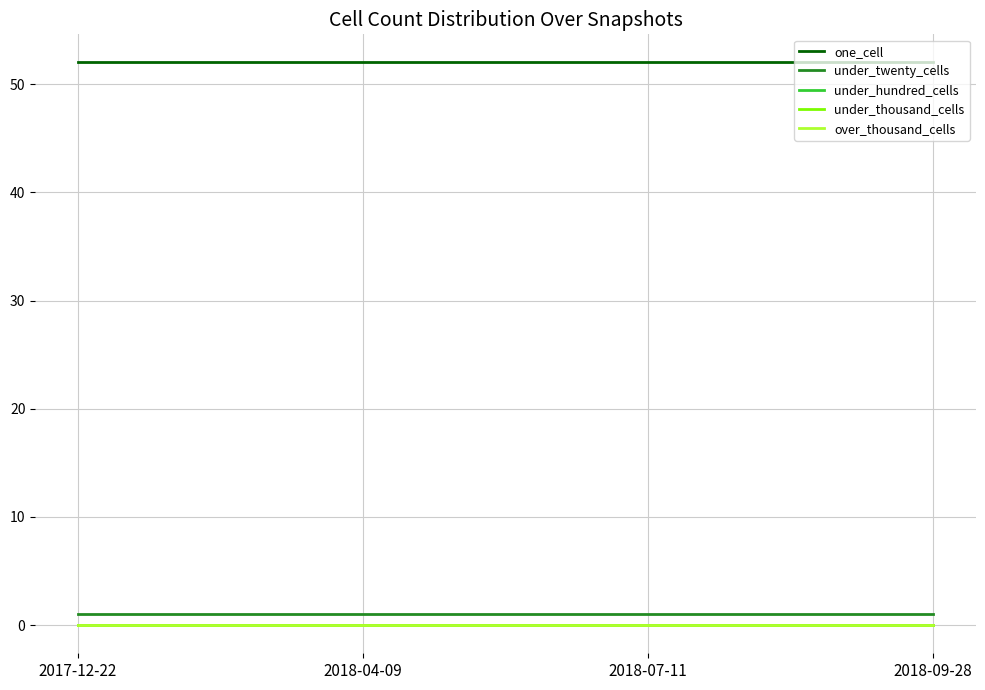

What is the spread (max minus min) of values at 2018-09-28?

52